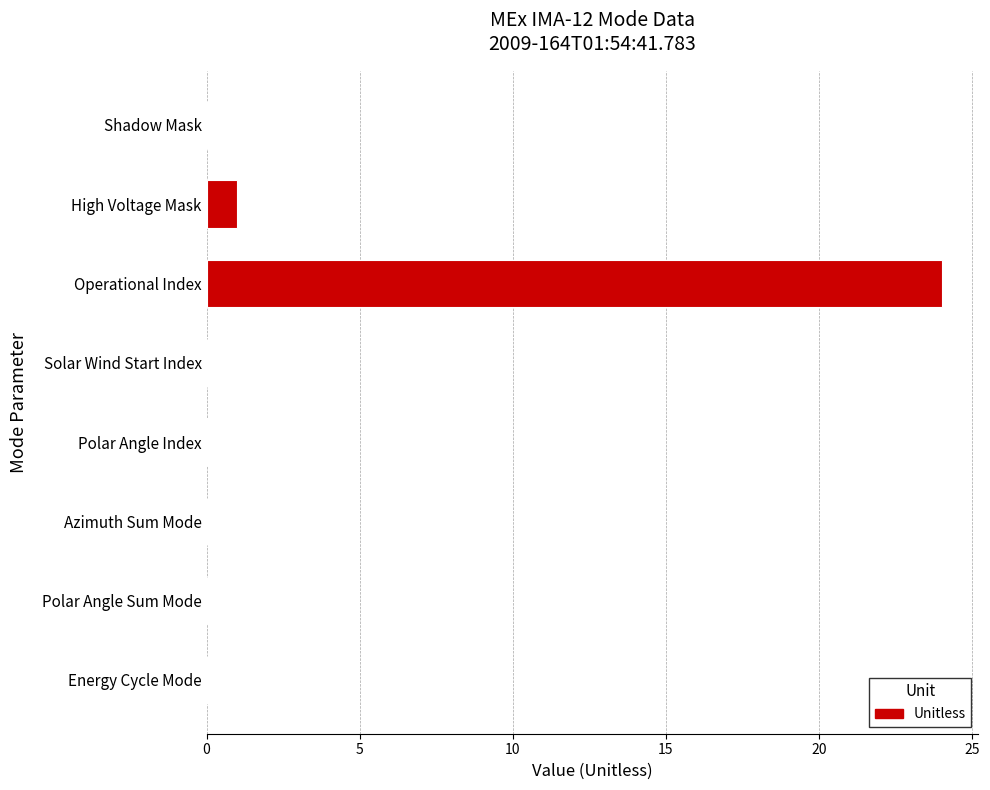

Where is the data nearest to the value 12?

High Voltage Mask